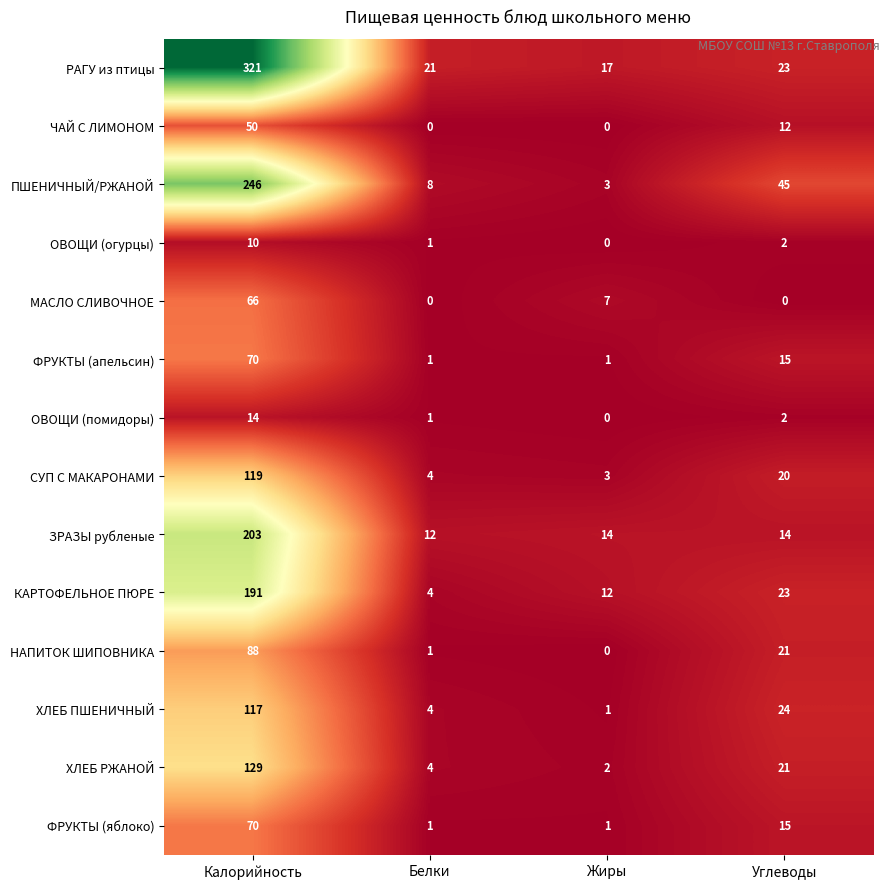

At how many categories does at least one series exceed 294?

1